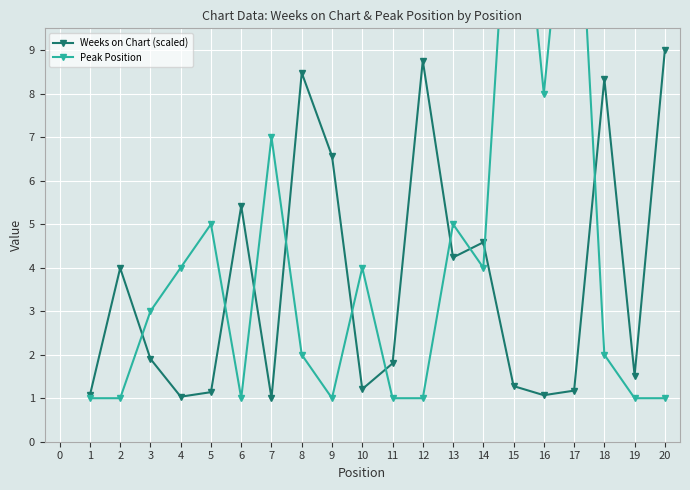

What are all the series names shown in the legend?

Weeks on Chart (scaled), Peak Position